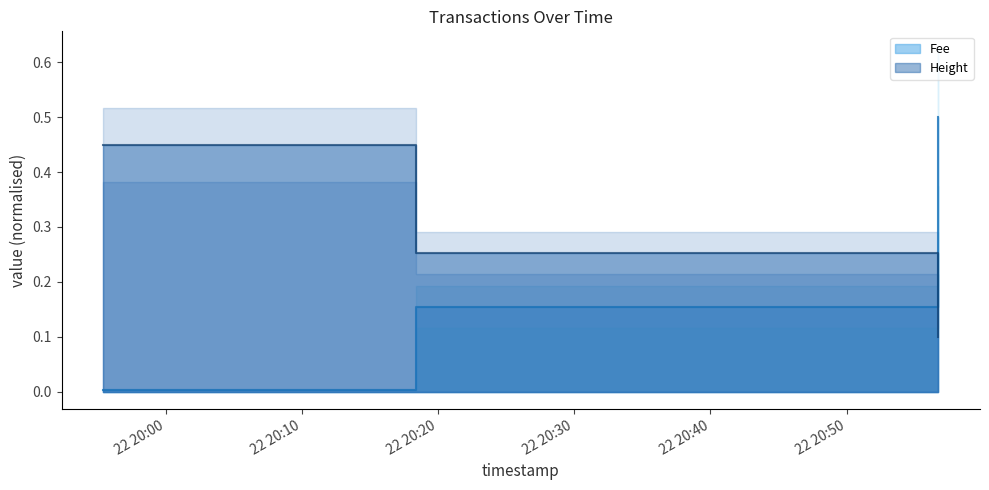

Reading left to right, list all the values displayed in this chart.

Fee: 0.0	0.2	0.5
Height: 0.4	0.3	0.1